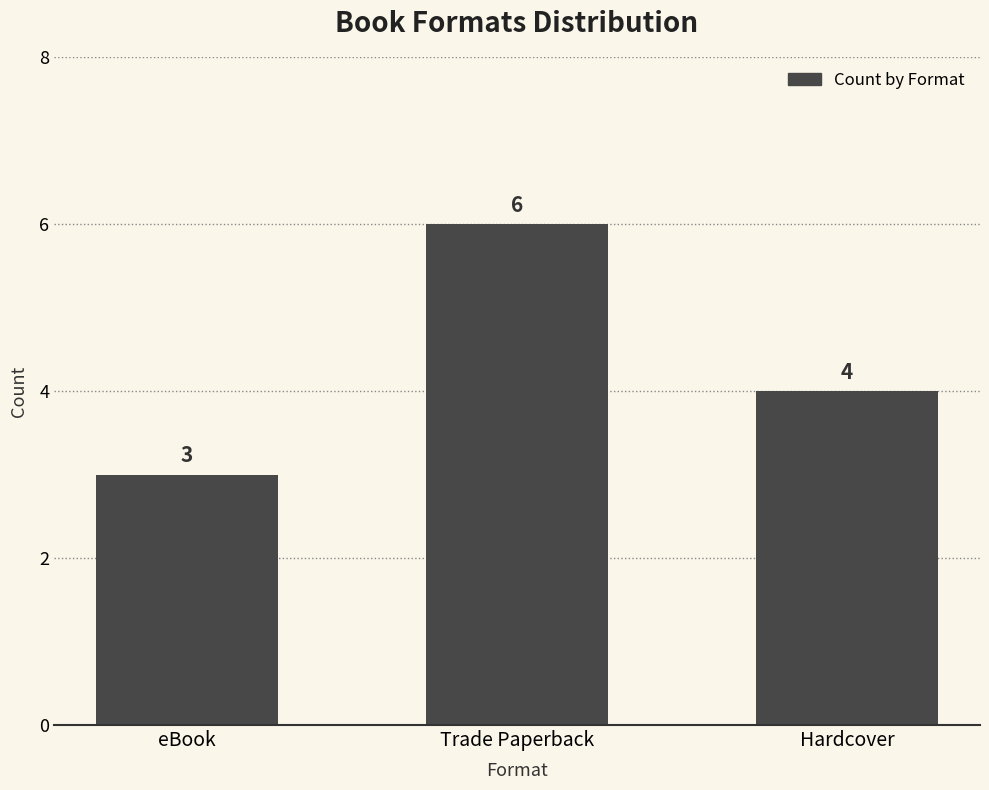

What is the difference between the values at Trade Paperback and Hardcover?

2